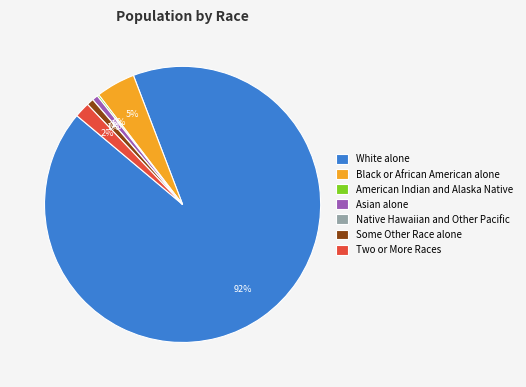

Which category has the smallest portion of the pie?

Native Hawaiian and Other Pacific